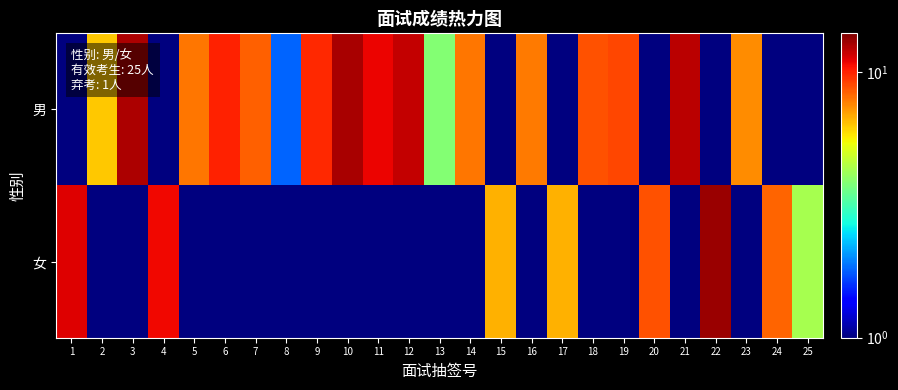

What is the difference between the highest and lowest values at 8?

1.8